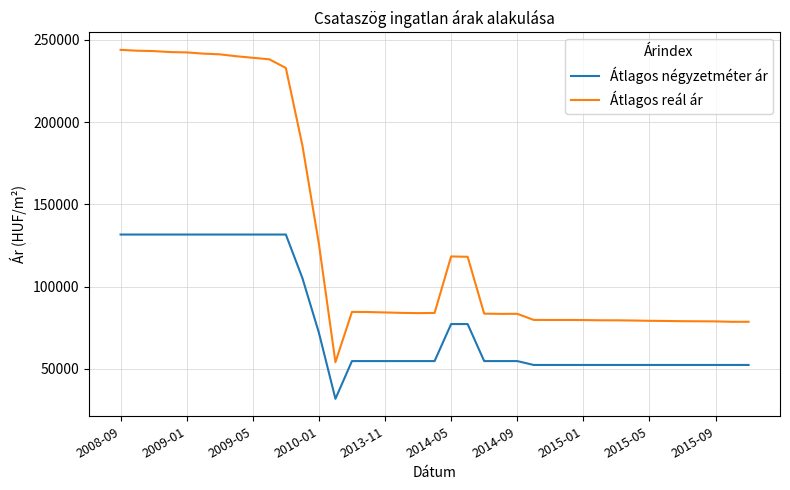

True or false: Átlagos négyzetméter ár and Átlagos reál ár intersect in this chart.

False